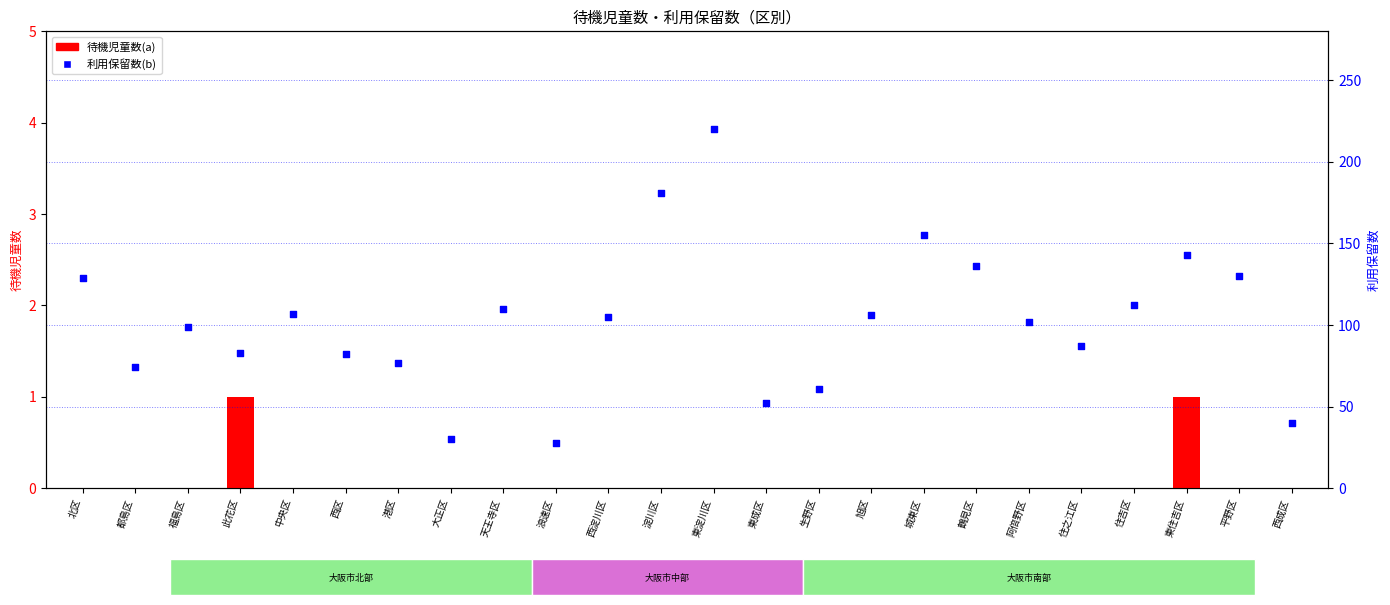

At which category is the sum across all series the highest?

東淀川区